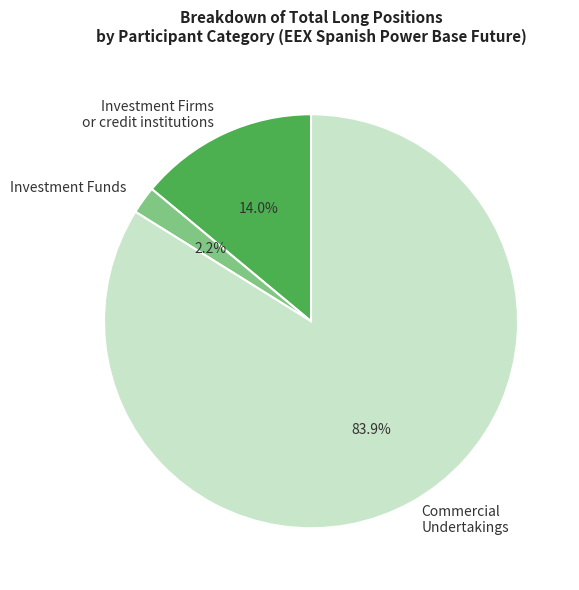

Which slice is the largest?

Commercial Undertakings